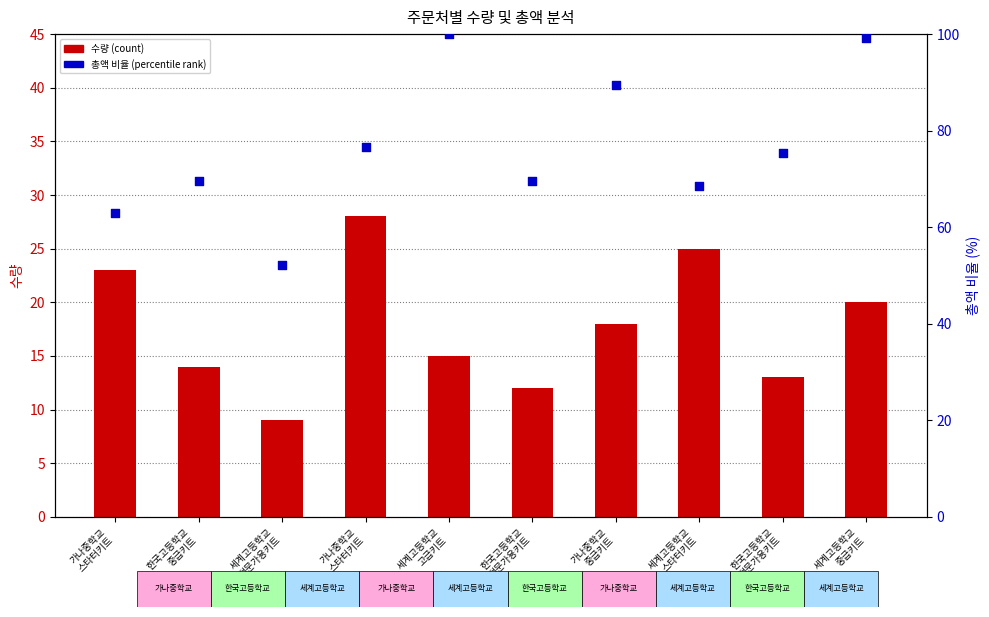

At how many categories does at least one series exceed 65?

8